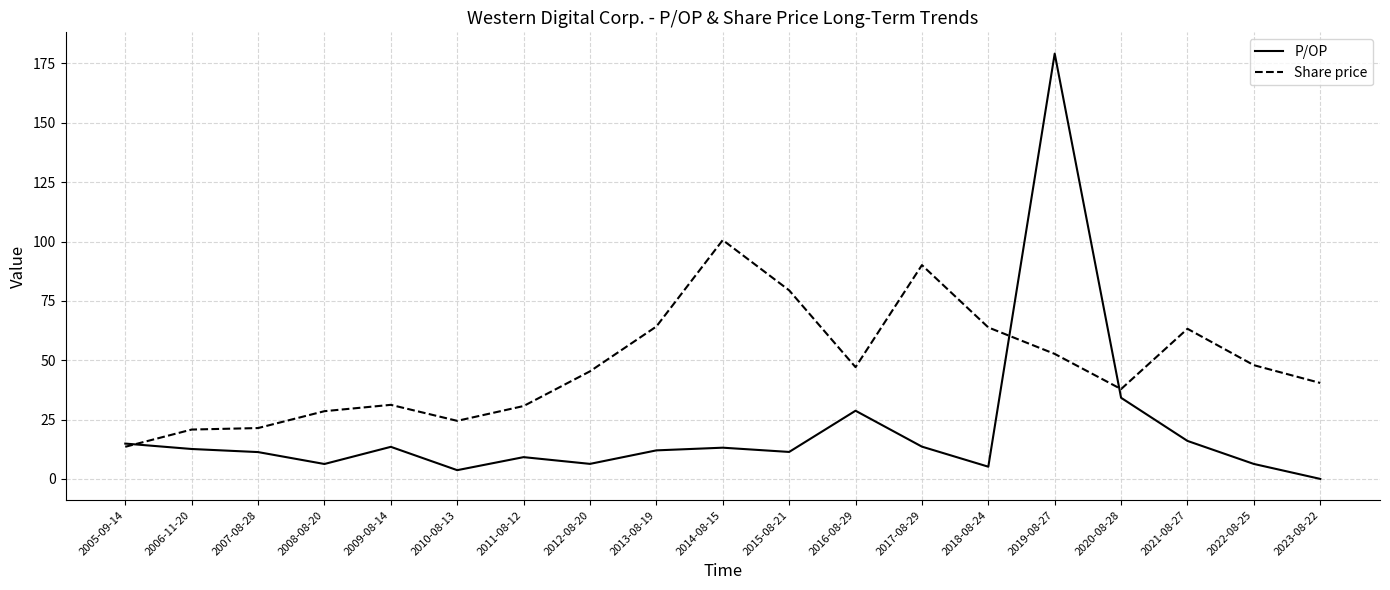

Which category has the highest value in the Share price series?

2014-08-15